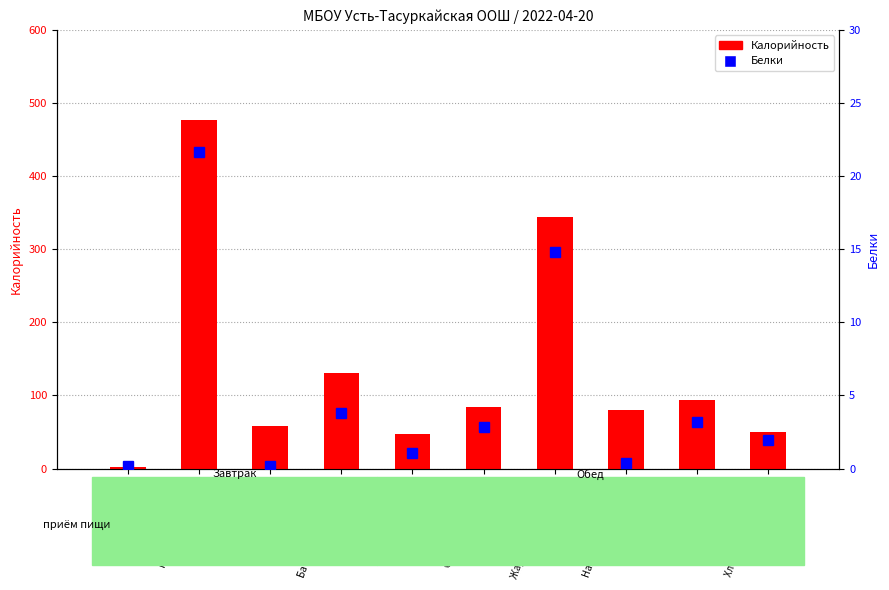

Is the value of Калорийность at Суп крестьянский с greater than the value of Белки at Икра кабачковая?

Yes